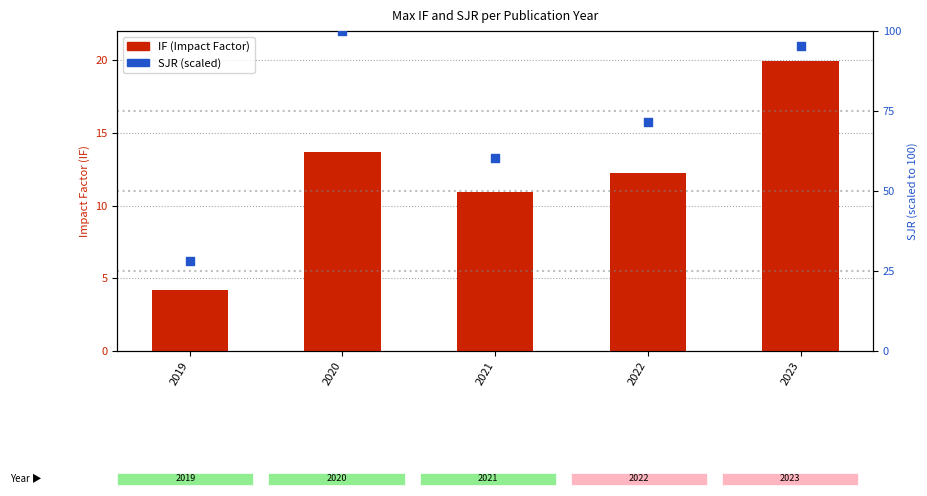

Which series reaches the minimum Y coordinate?

IF (Impact Factor)